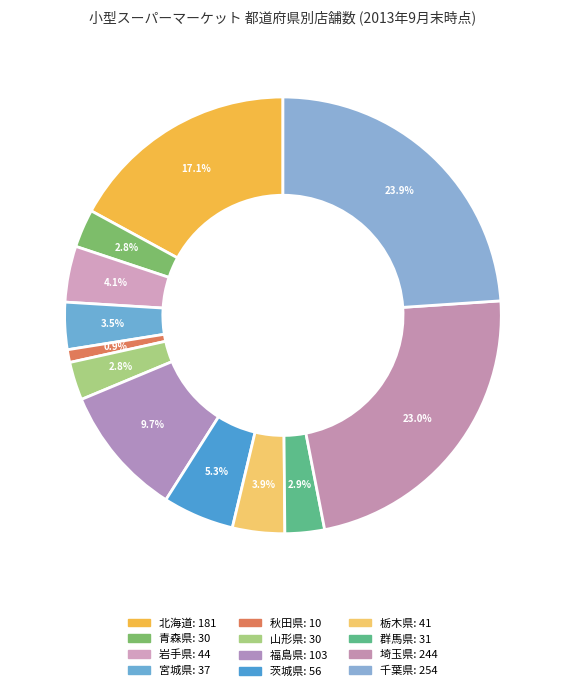

To the nearest percent, what portion does 秋田県 represent?

1%